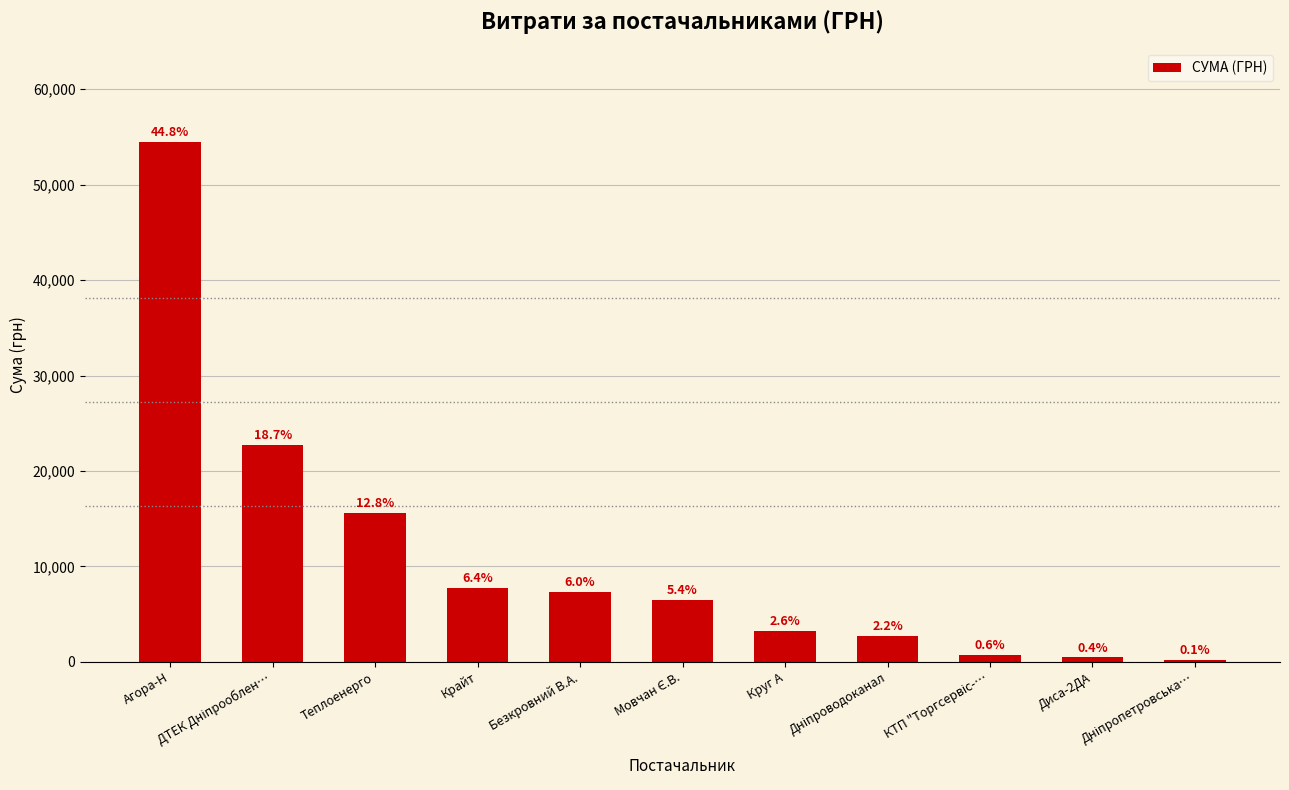

Reading left to right, list all the values displayed in this chart.

Агора-Н=54485.6	ДТЕК Дніпрооблен…=22733.0	Теплоенерго=15570.0	Крайт=7757.3	Безкровний В.А.=7274.4	Мовчан Є.В.=6510.9	Круг А=3213.0	Дніпроводоканал=2712.0	КТП "Торгсервіс-…=715.5	Диса-2ДА=450.0	Дніпропетровська…=148.0